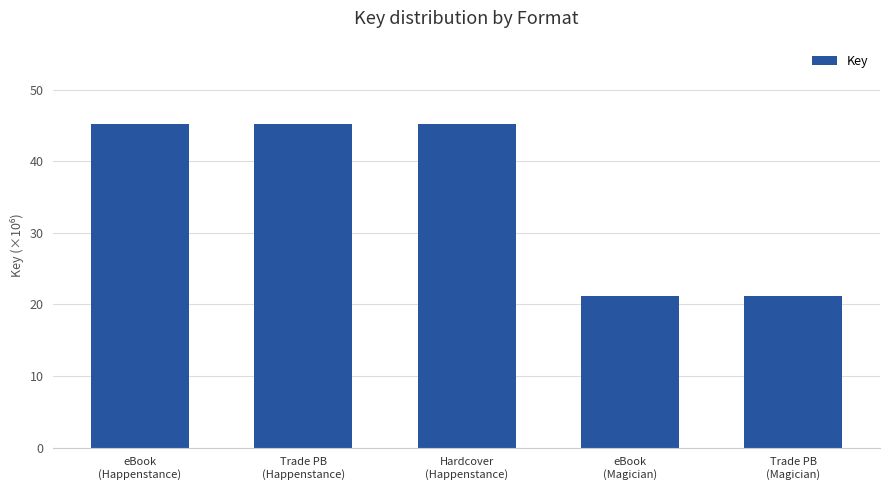

What is the difference between the values at eBook
(Magician) and eBook
(Happenstance)?

24.0